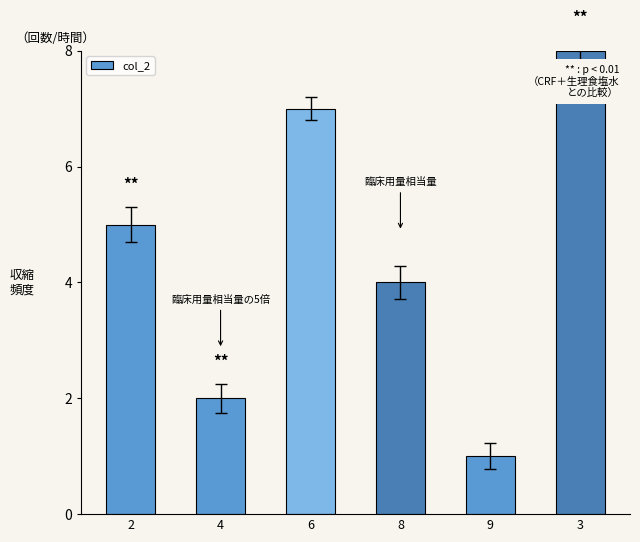

How many data points are less than 5?

3